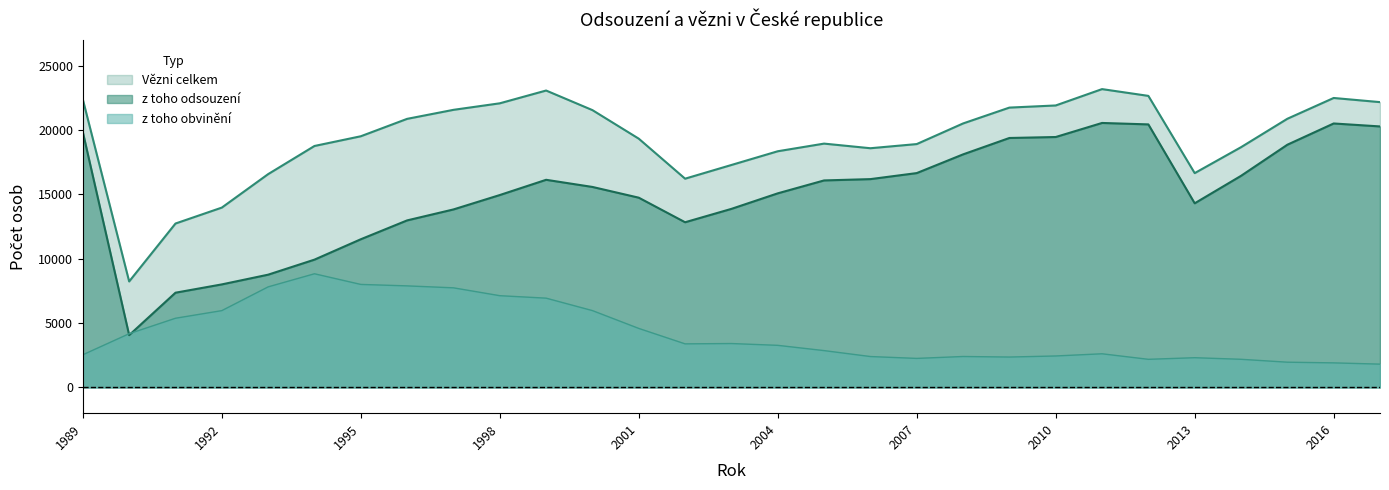

How many values in the odsouzeni_vezni series exceed 15571?

14